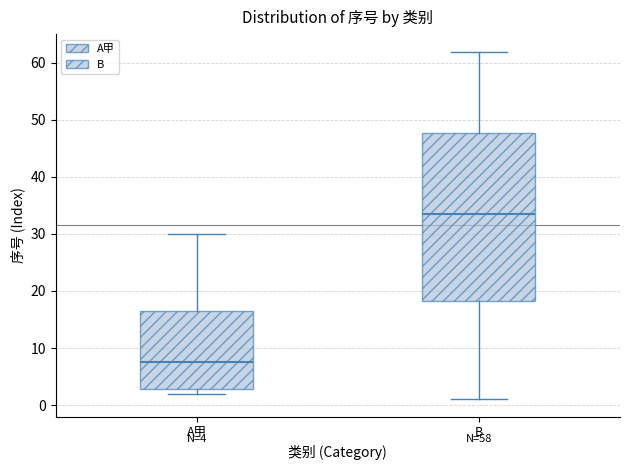

Which box's median line is the lowest?

A甲